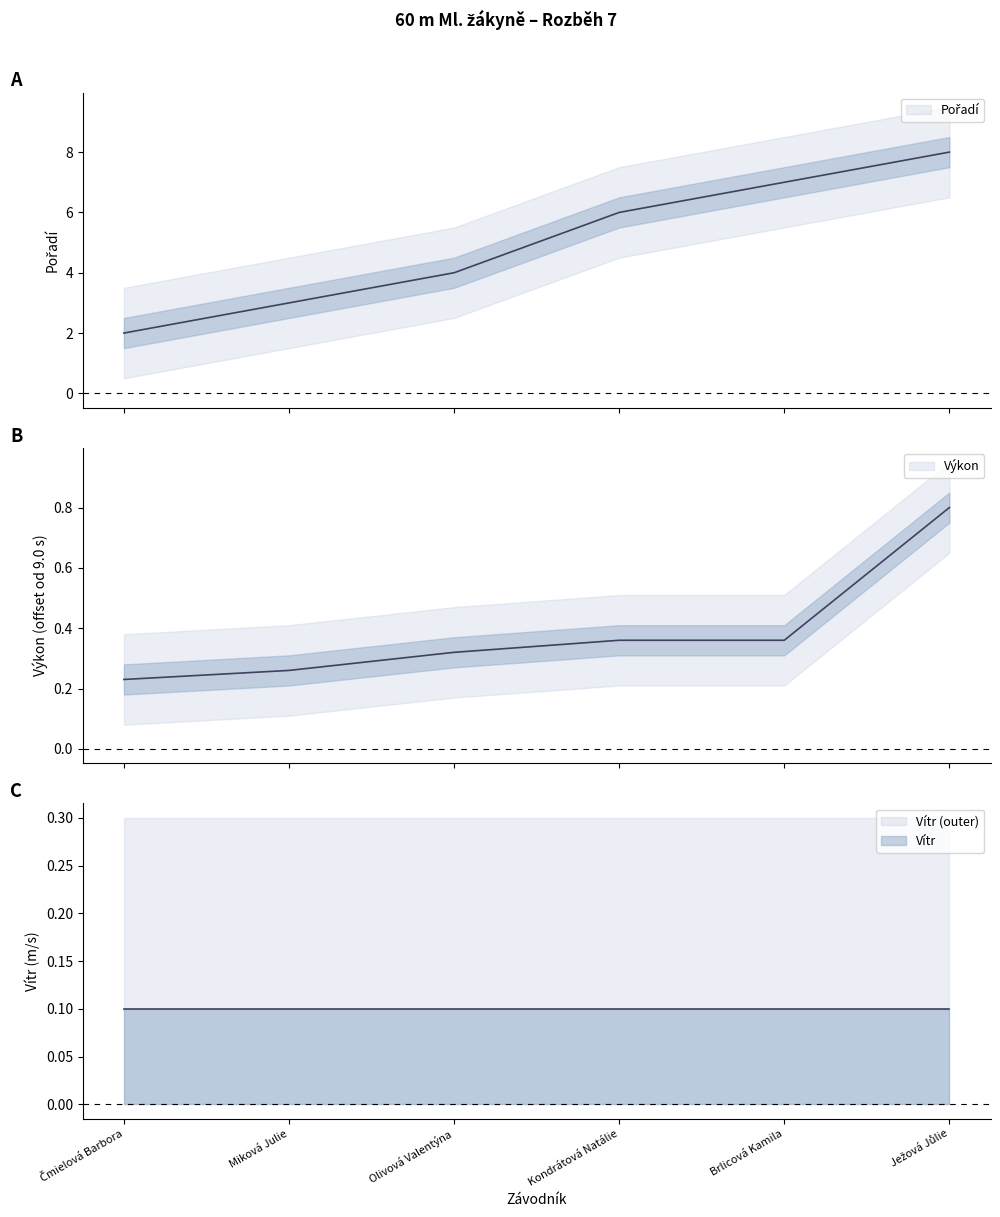

What is the label of the 6th point from the right?

Čmielová Barbora